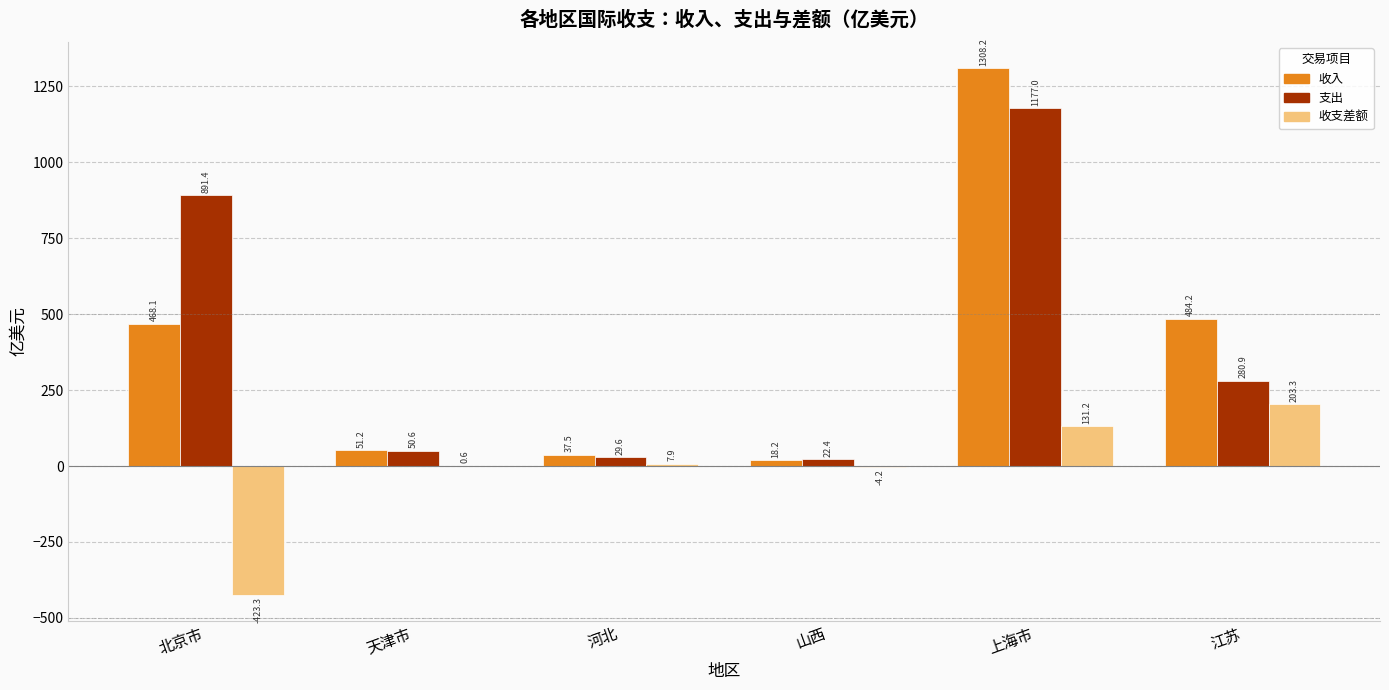

Reading right to left, list all the values displayed in this chart.

收入: 484.2	1308.2	18.2	37.5	51.2	468.1
支出: 280.9	1177.0	22.4	29.6	50.6	891.4
收支差额: 203.3	131.2	-4.2	7.9	0.6	-423.3